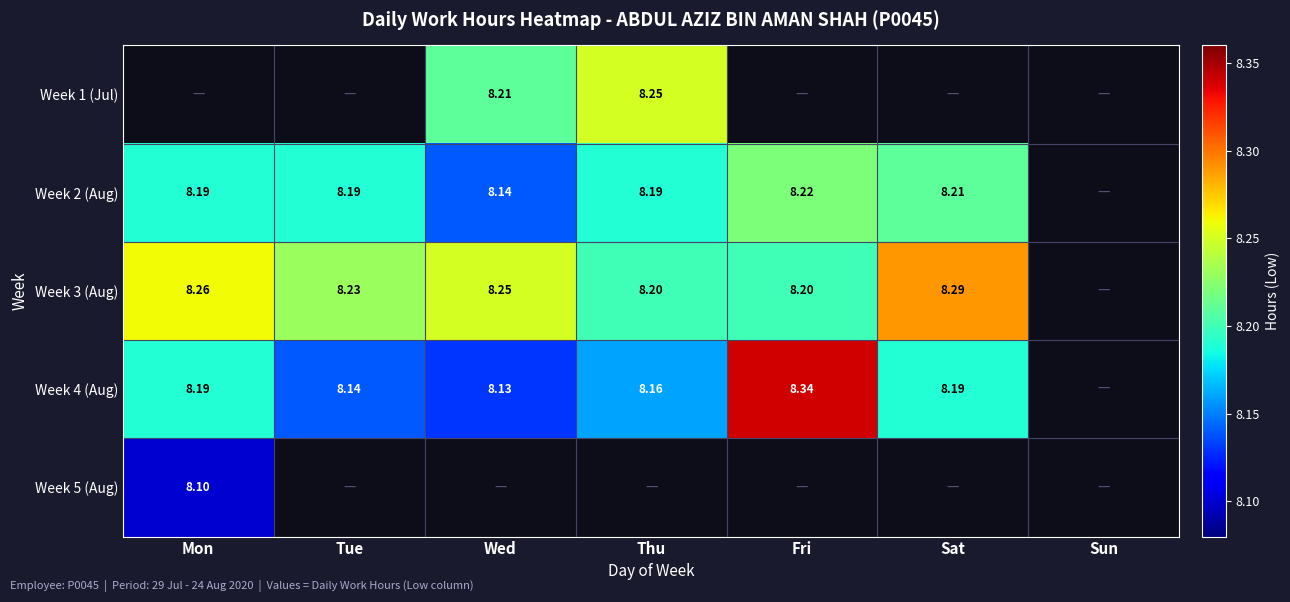

Which category has the lowest value in the Week 3 (Aug) series?

Thu